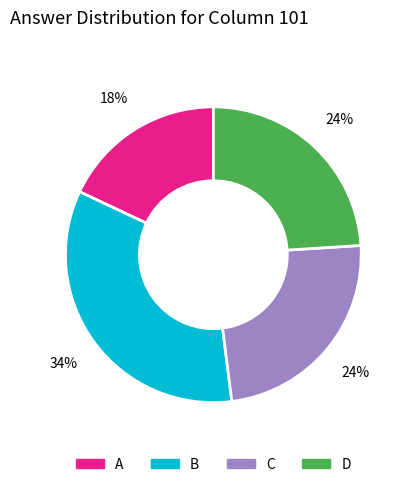

Is there any slice that represents more than half of the pie?

No